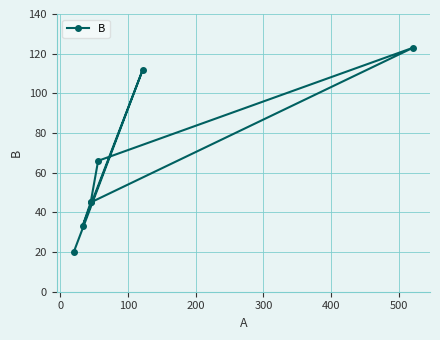

True or false: the data has more than 1 interior local peaks.

True